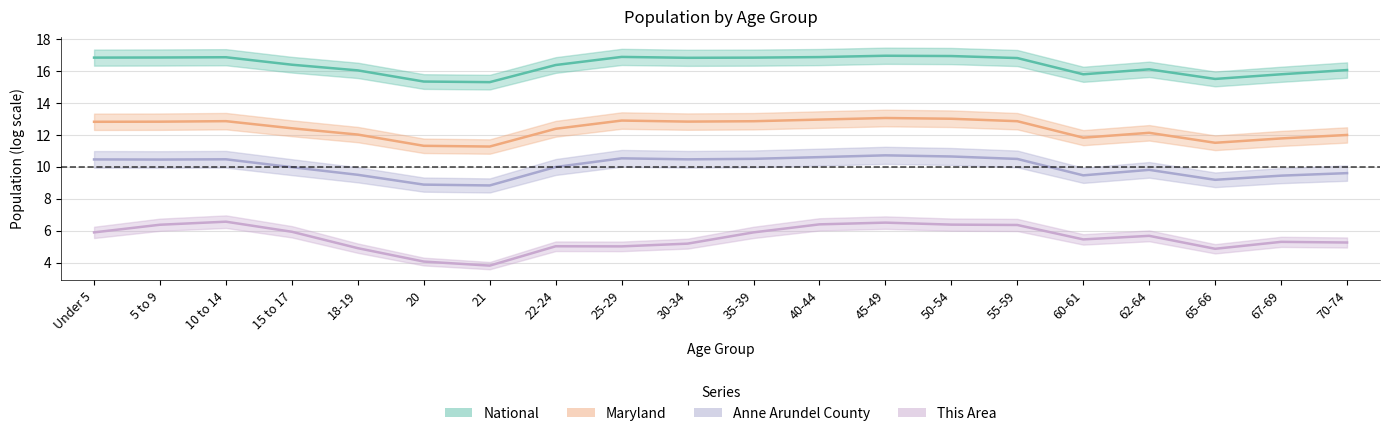

Is the value of This Area at 50-54 greater than the value of Anne Arundel County at 20?

No